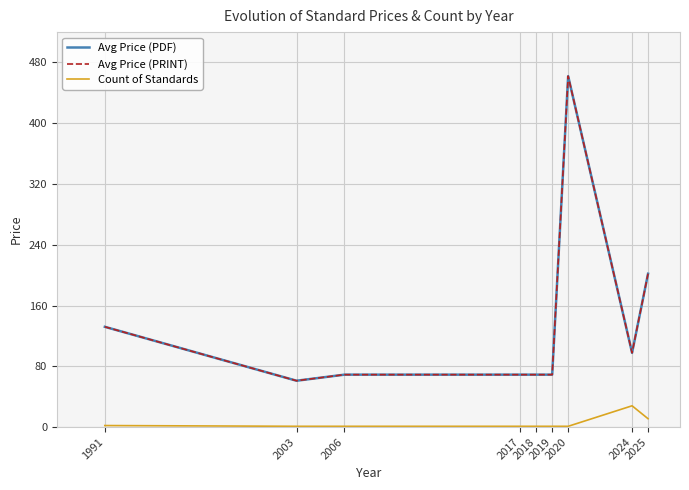

Does the chart have visible grid lines?

Yes